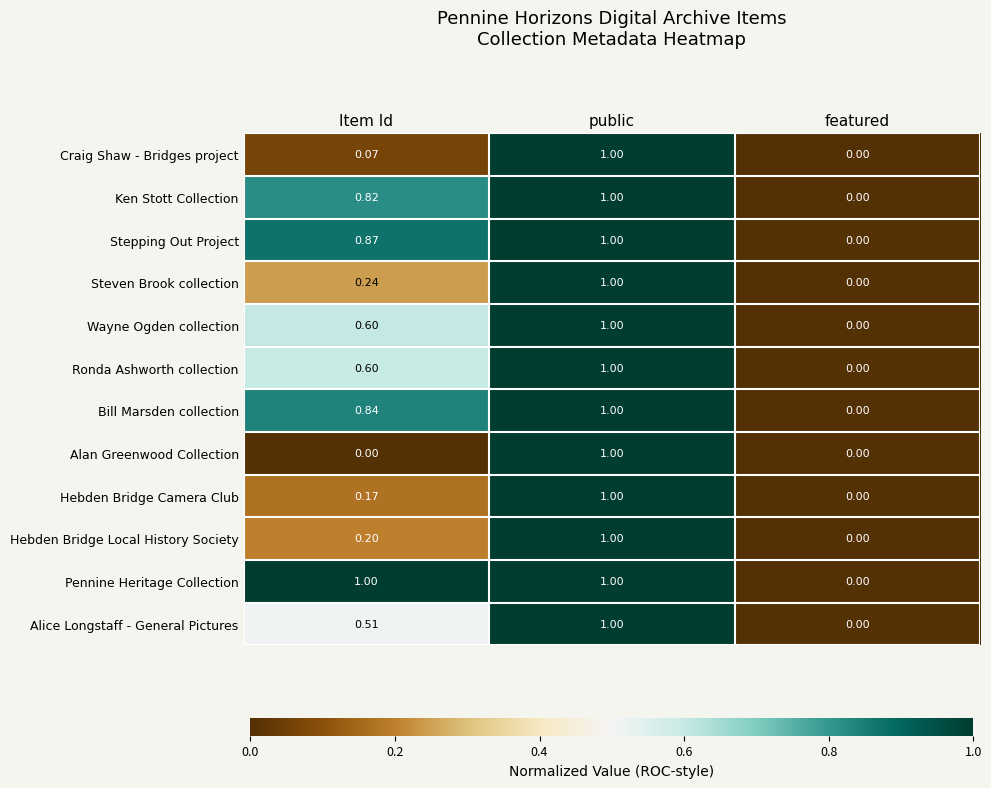

Which series changed the most between Item Id and featured?

Pennine Heritage Collection